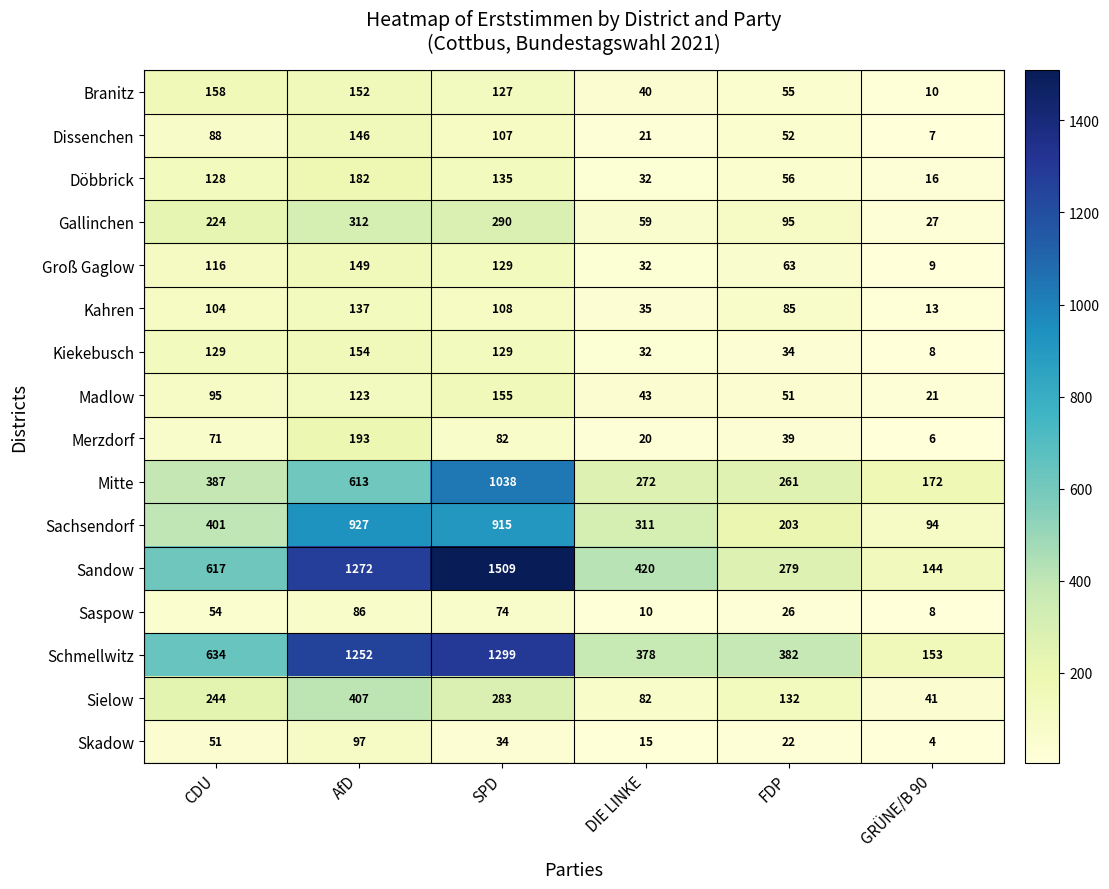

What is the total value across all series at CDU?

3501